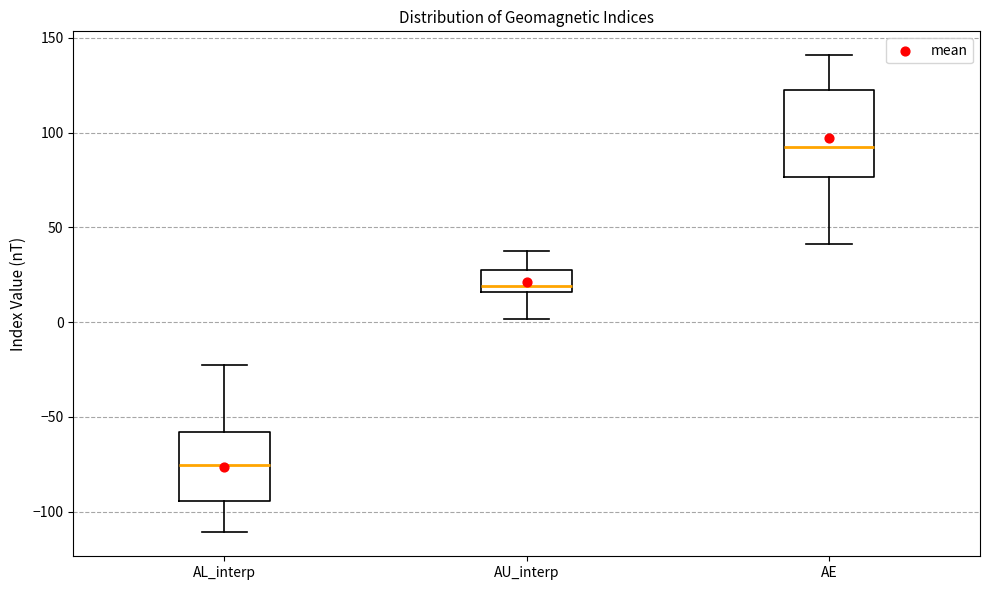

Which box is the tallest, from its lower edge to its upper edge?

AE